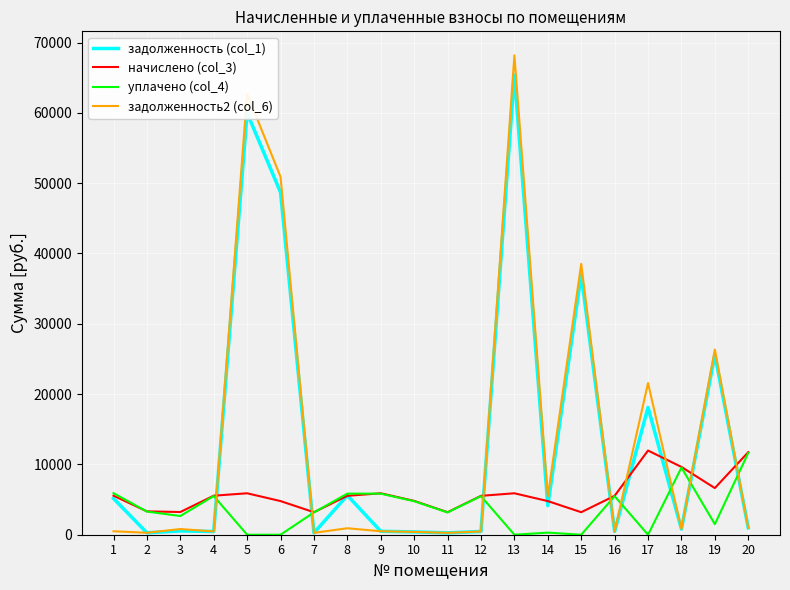

Which series has the widest spread of values?

задолженность2 (col_6)